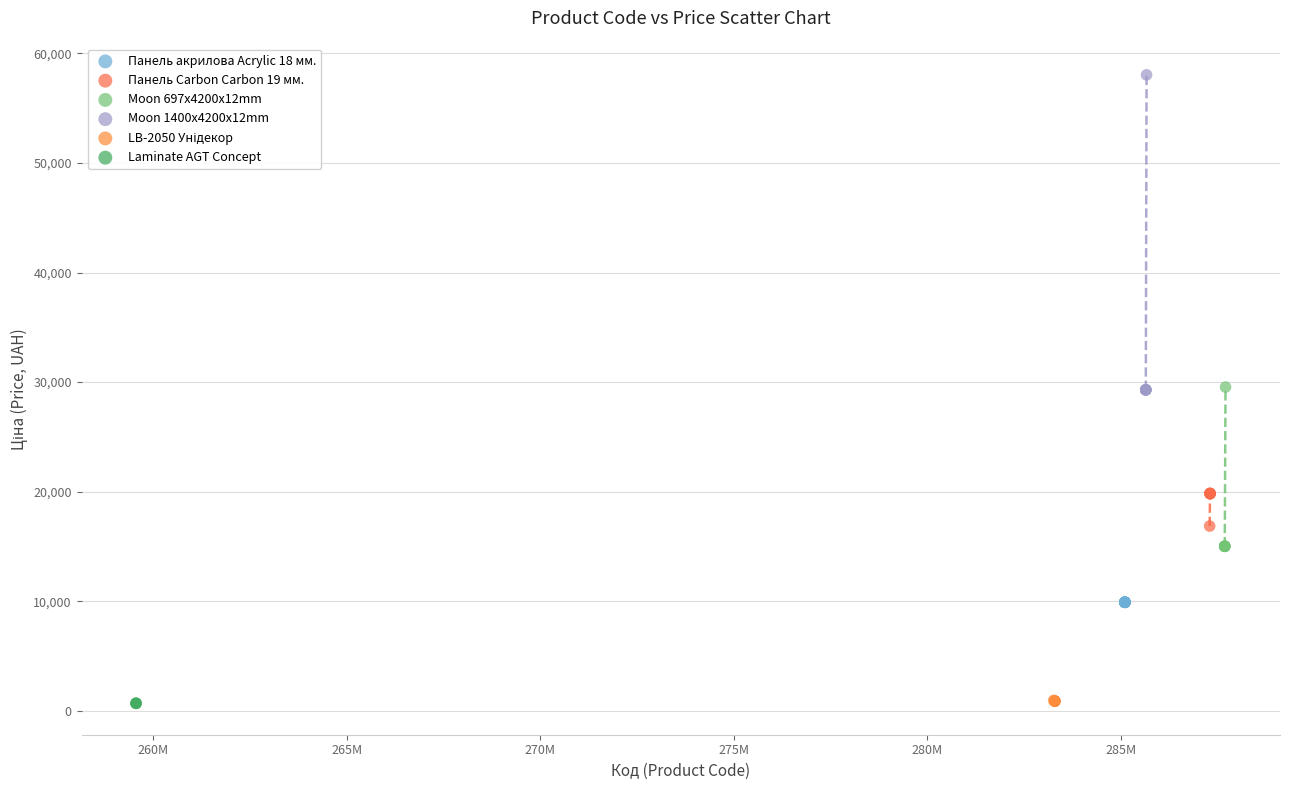

Which series contains the highest Y value?

Moon 1400x4200x12mm